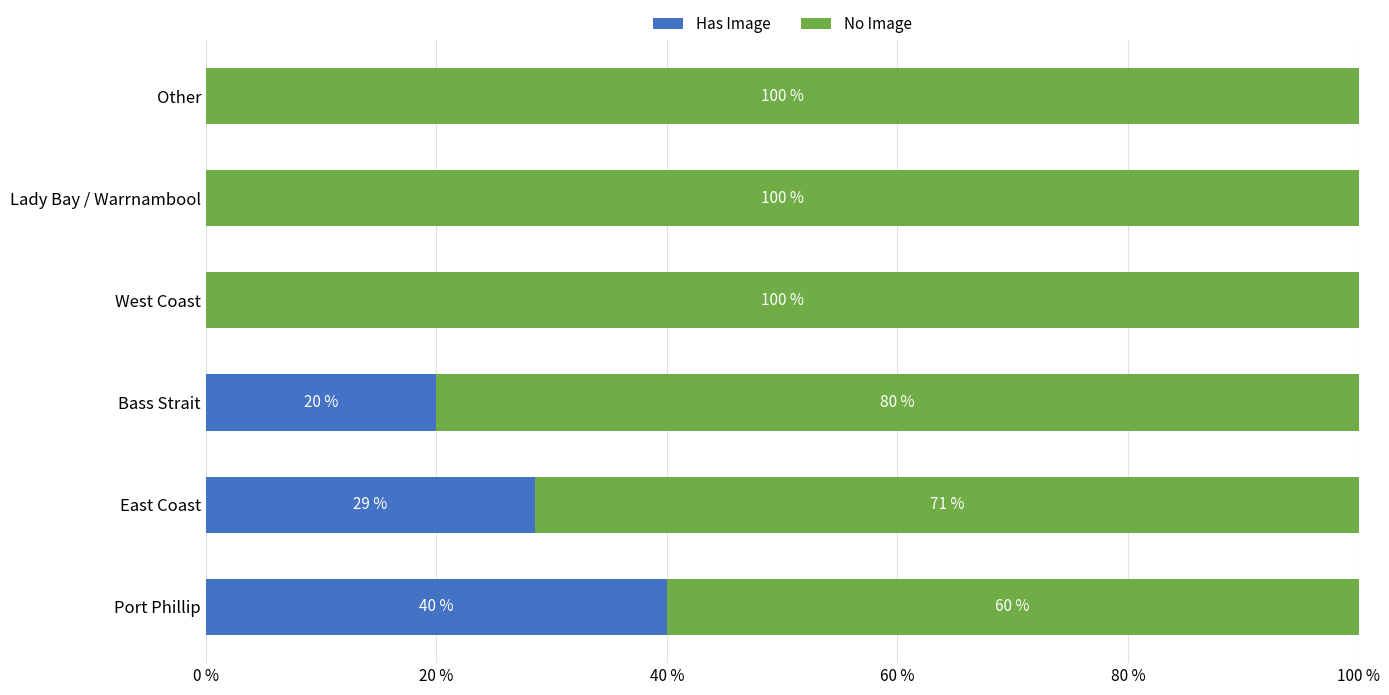

At which label is Has Image closest to 20?

Bass Strait